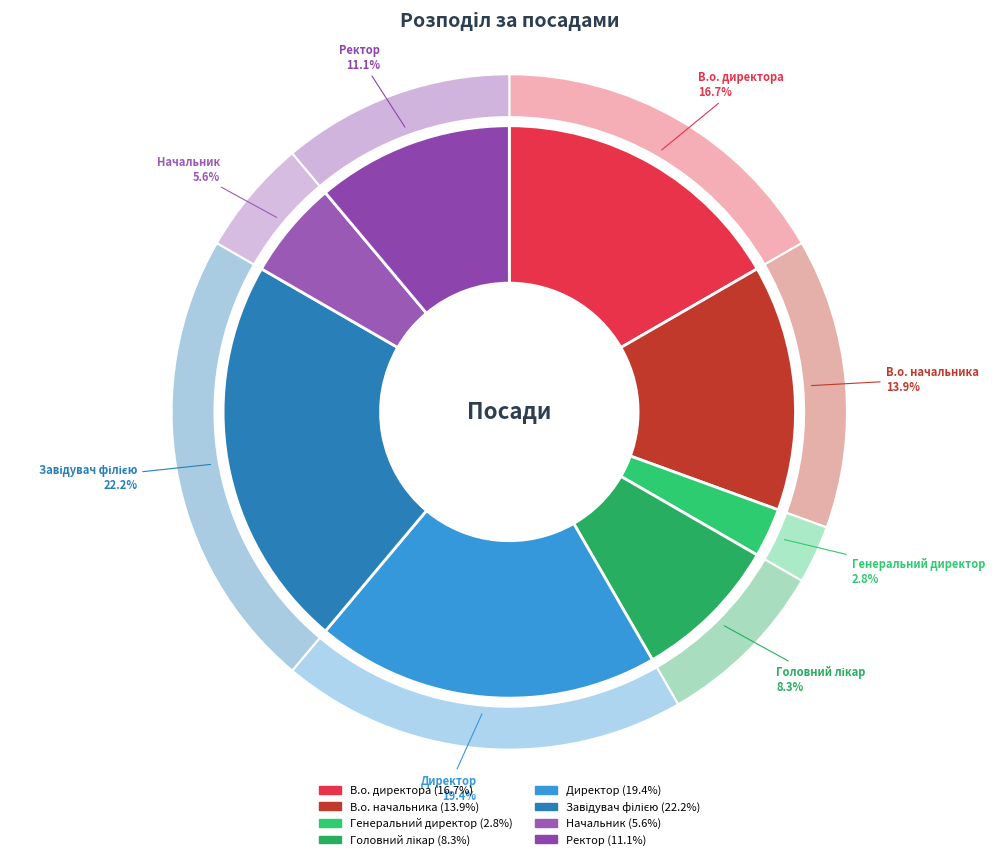

What is the total percentage of Директор and Начальник?

25.0%